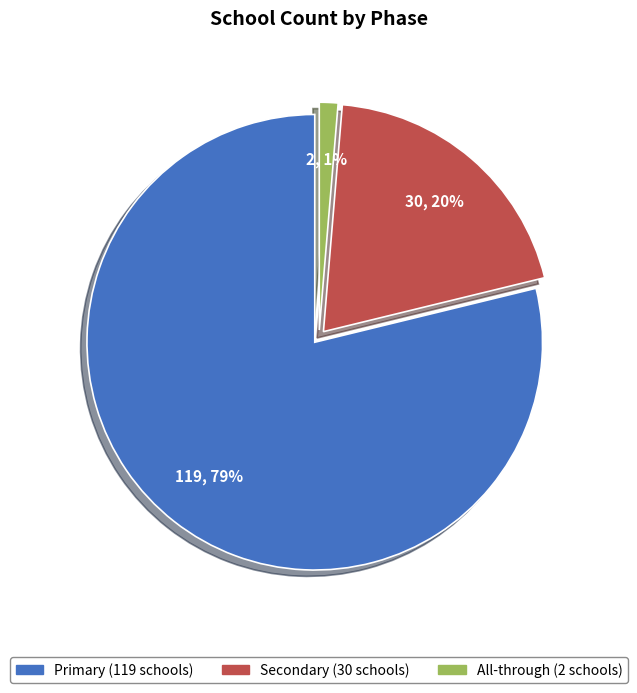

Which slice is the smallest?

All-through